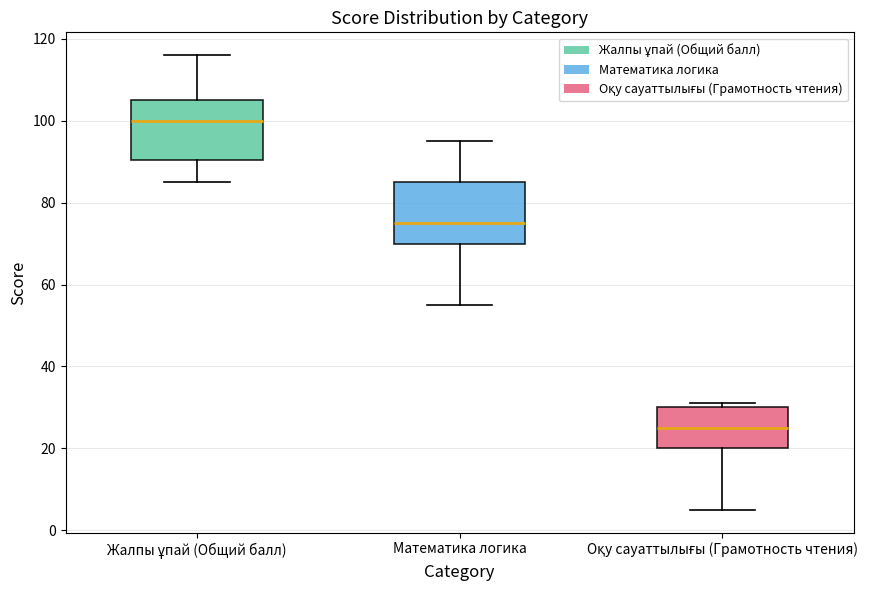

Reading left to right, read every box against the y-axis: the position of its median line, the range the box covers, and the ends of its whiskers. The values are not printed on the chart, so give them approximately, as read against the axis.

Жалпы ұпай (Общий балл): median 100, box 90 to 106, whiskers 86 to 116
Математика логика: median 76, box 70 to 86, whiskers 56 to 96
Оқу сауаттылығы (Грамотность чтения): median 26, box 20 to 30, whiskers 6 to 32